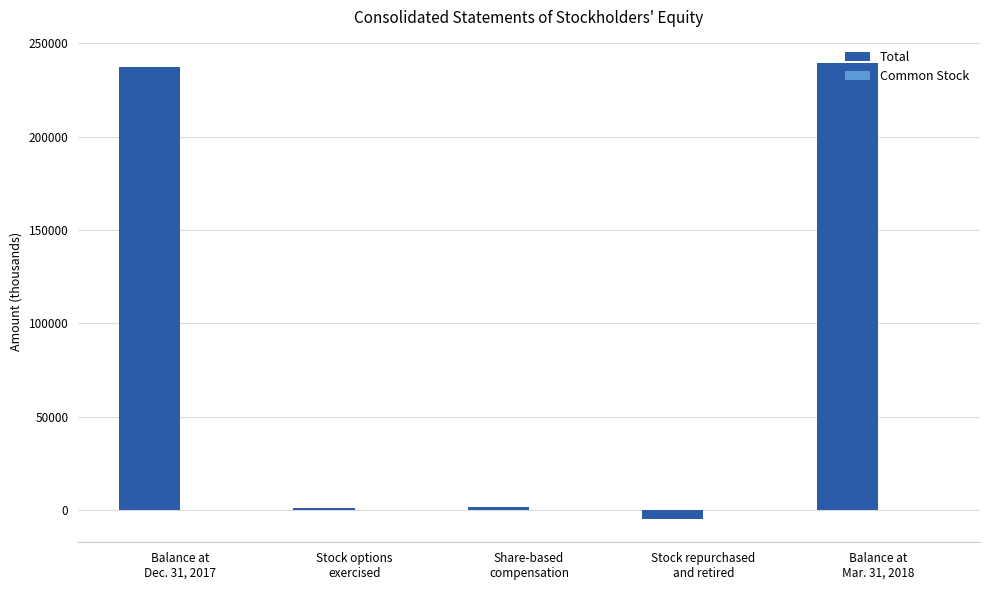

What is the sum of all Total values?

474962